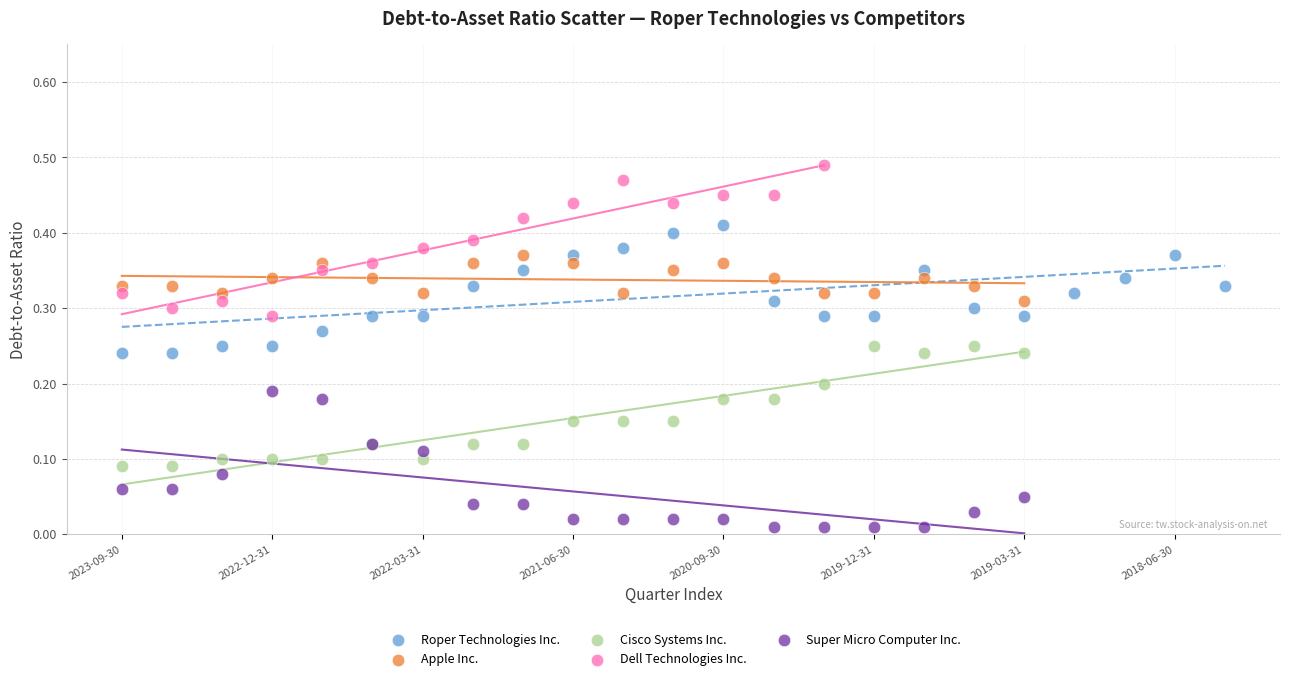

Which series reaches the maximum Y coordinate?

Dell Technologies Inc.